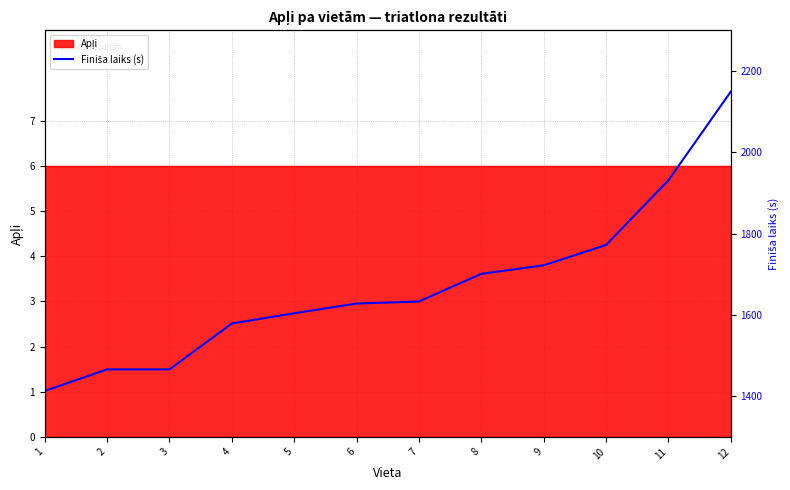

What is the value of the 6th point from the left?

1628